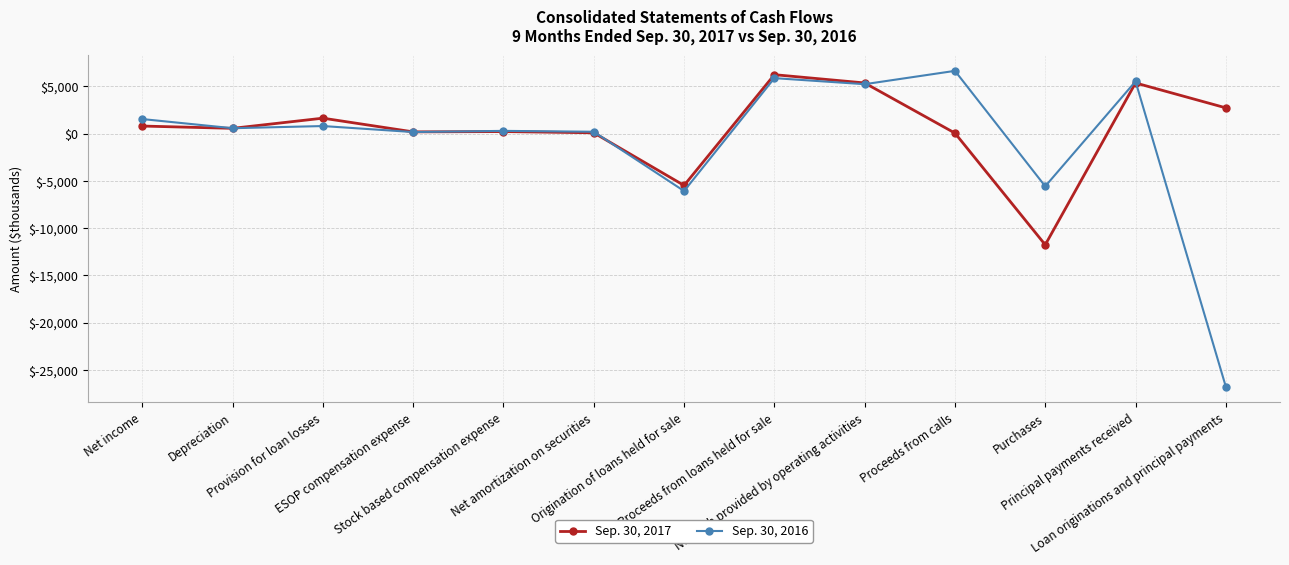

Rank the series by their maximum value, from highest to lowest.

Sep. 30, 2016, Sep. 30, 2017